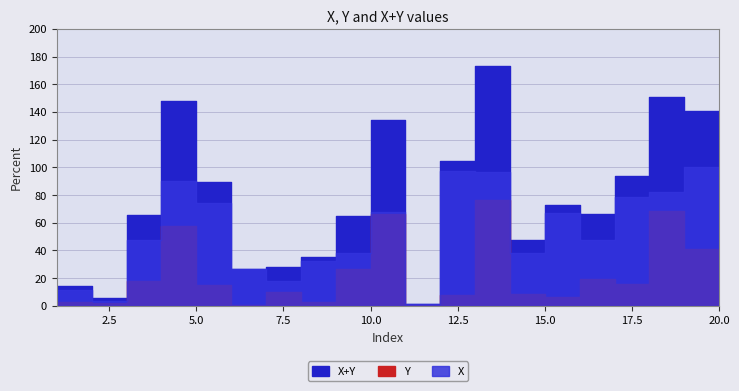

At 10, list the series in order from smallest to largest.

Y, X, X+Y